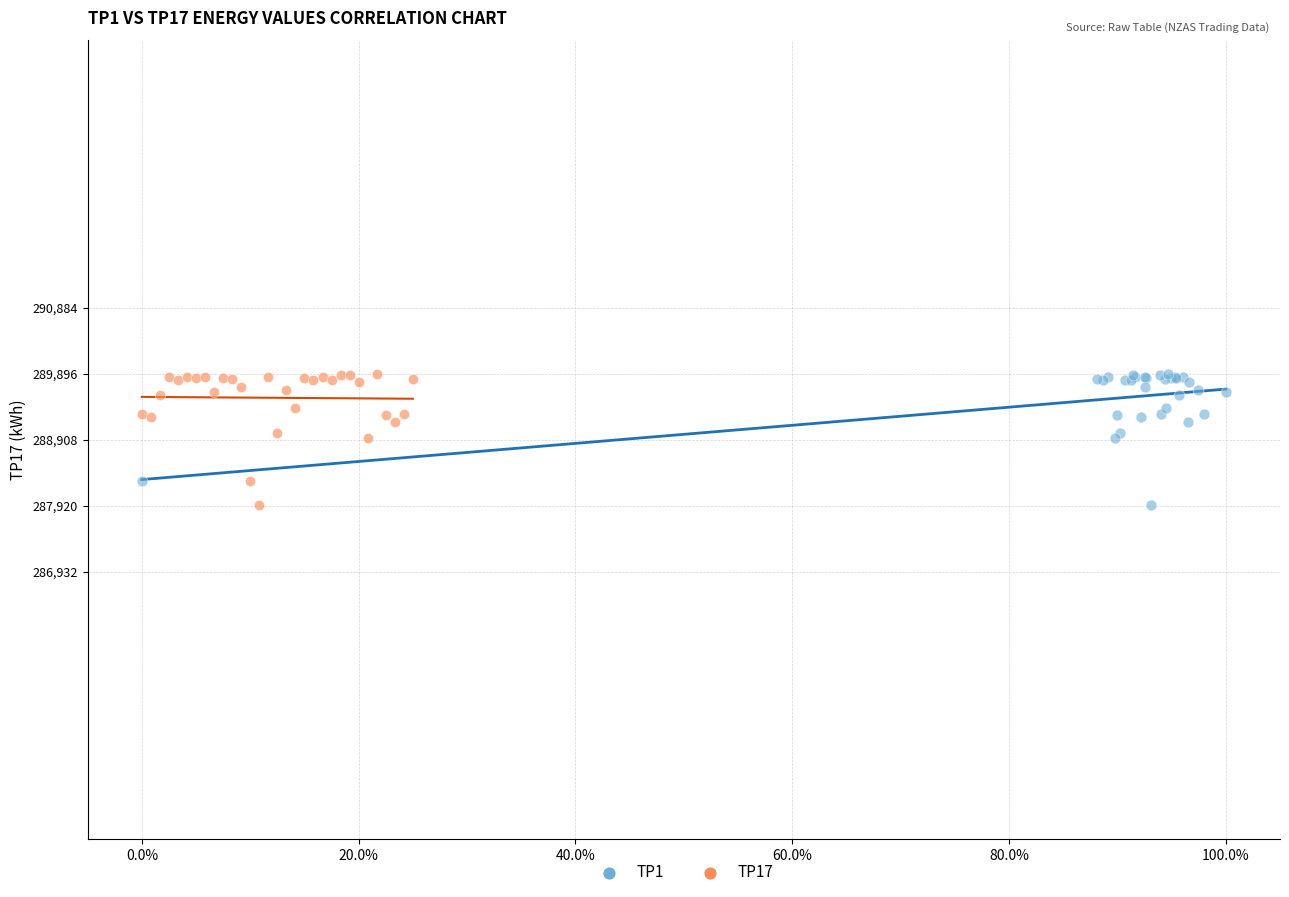

What are all the series names shown in the legend?

TP1, TP17